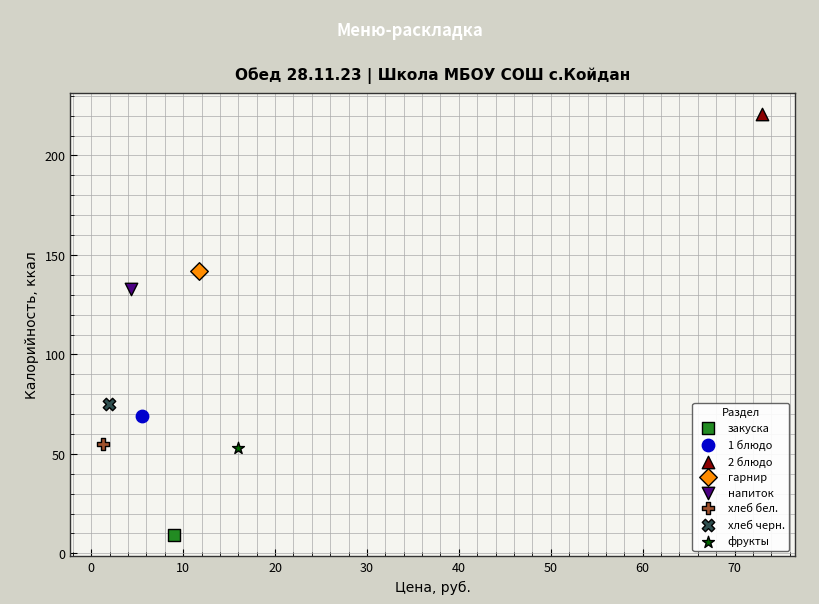

Which series reaches the minimum Y coordinate?

закуска